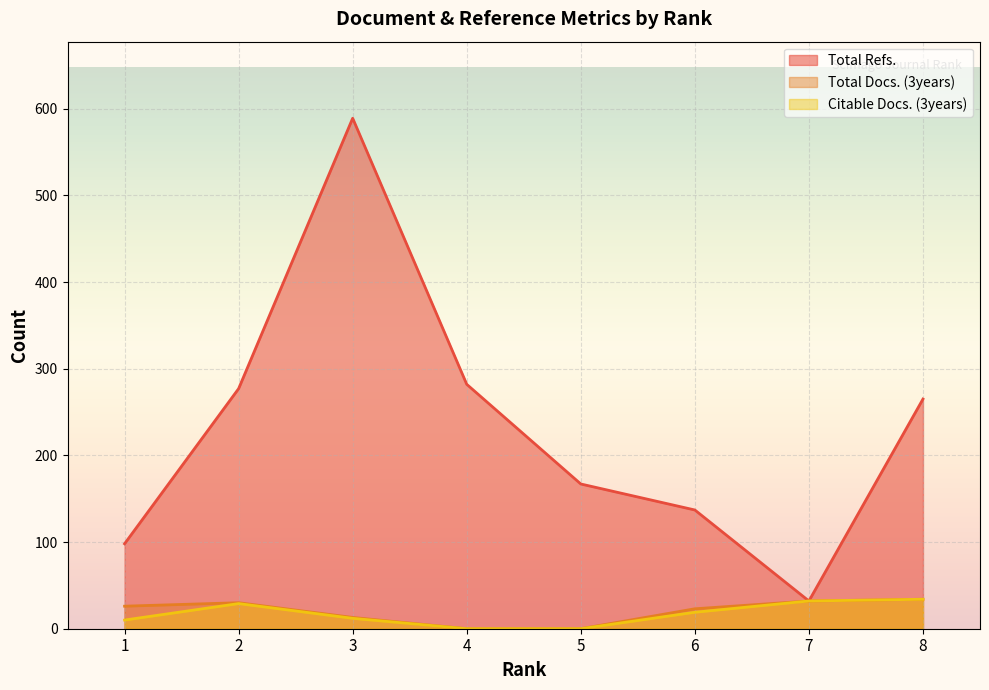

Is it true that Total Docs. (3years) equals 33 at 6?

False